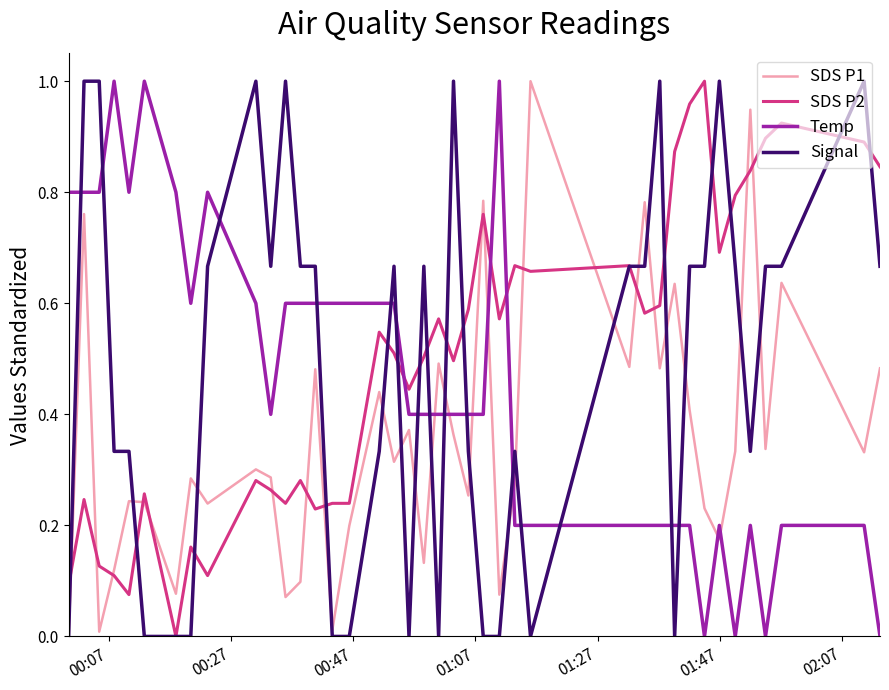

True or false: Temp and Signal cross at least once.

True